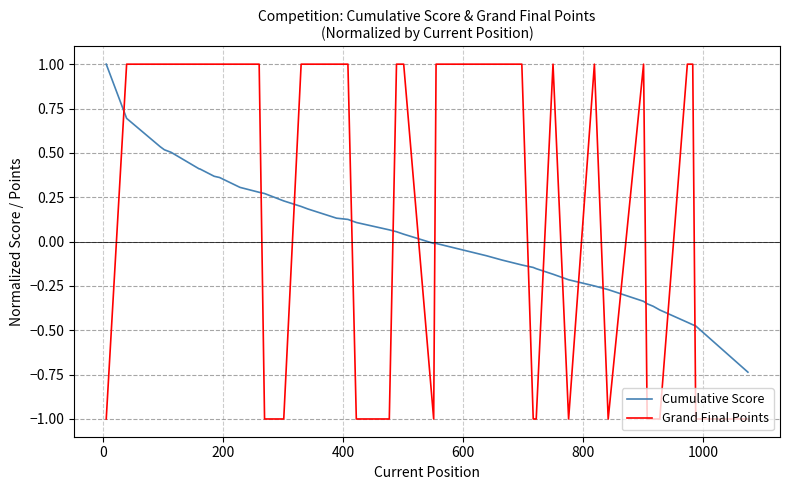

What are all the series names shown in the legend?

Cumulative Score, Grand Final Points